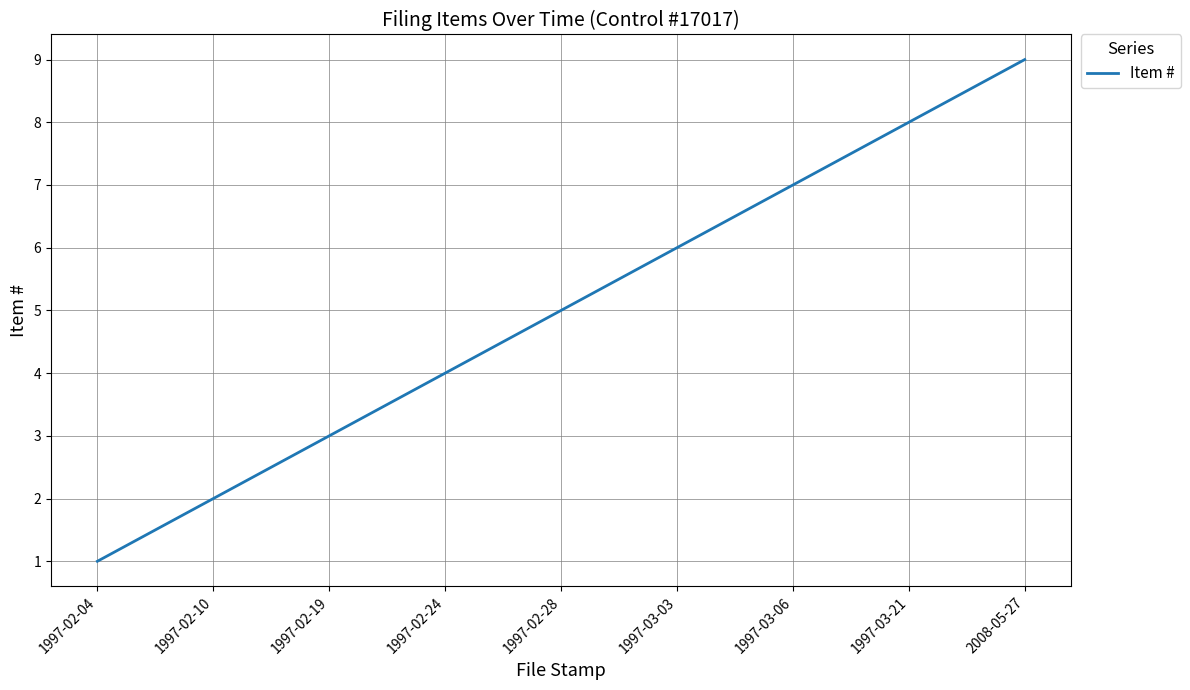

Approximately how many times larger is the value at 1997-03-21 compared to 1997-02-19?

2.7